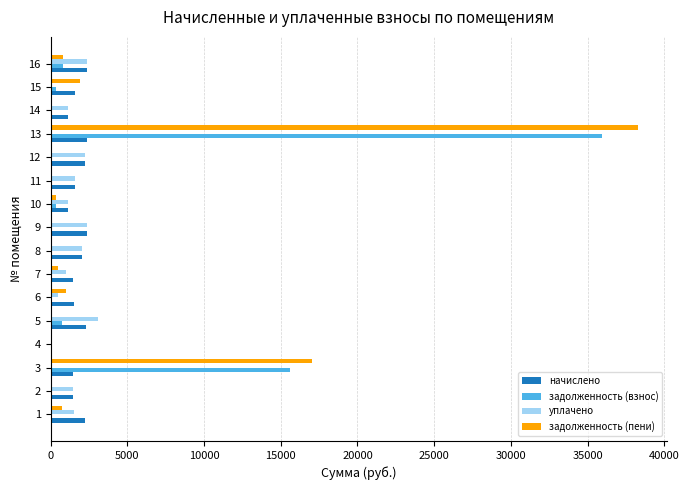

What is the sum of the задолженность (взнос) values at 8 and 3?

15592.3